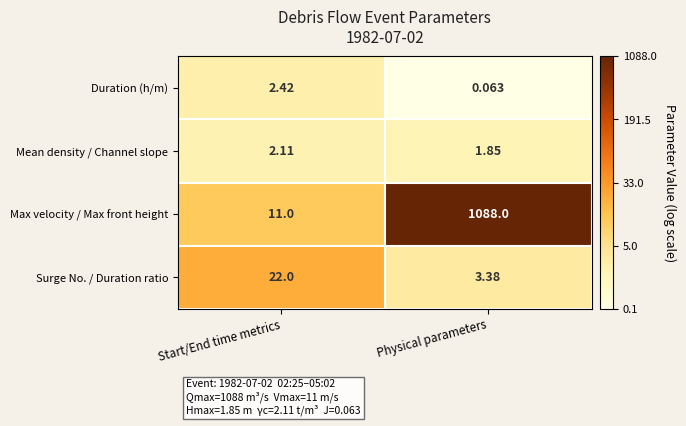

At which category is the sum across all series the highest?

Physical parameters